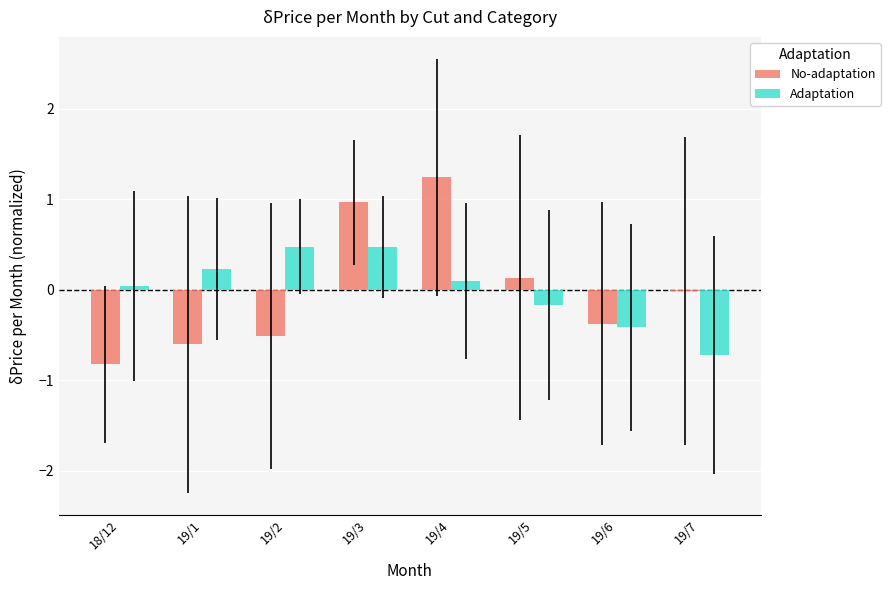

What is the approximate value of Adaptation at 19/3?

0.5